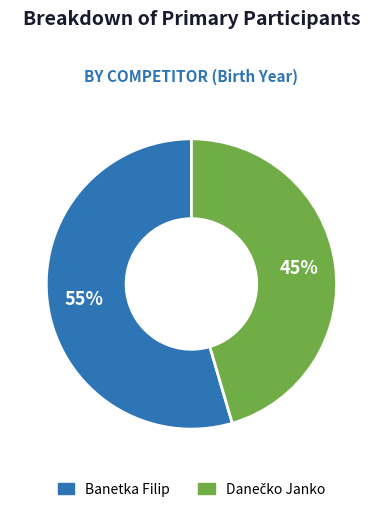

Is it true that Banetka Filip is 55% of the pie?

True